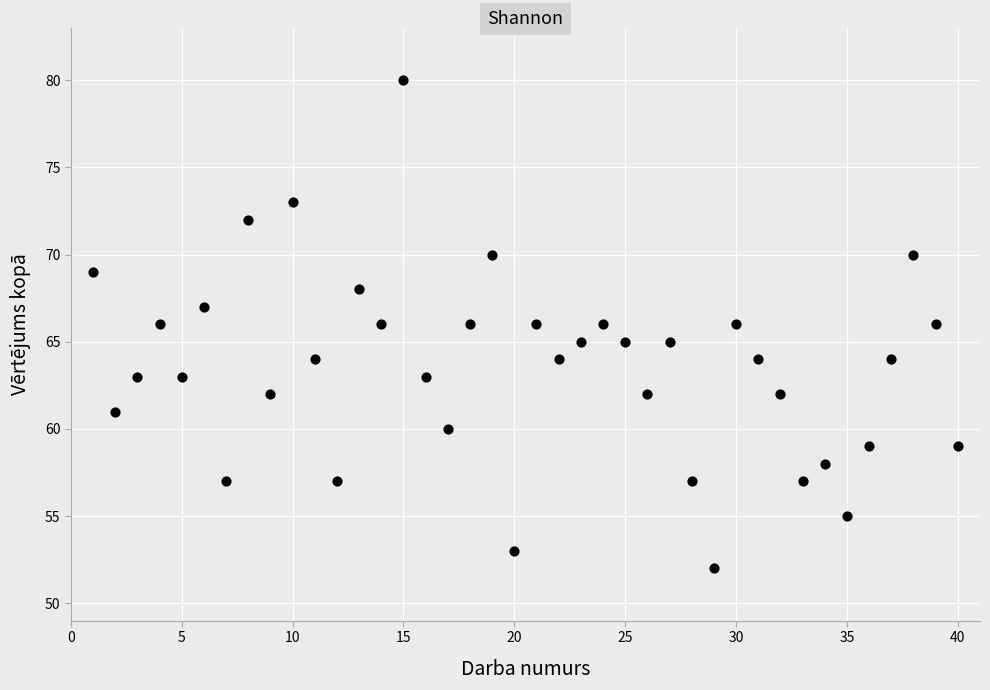

What is the range of X values (max minus min)?

39